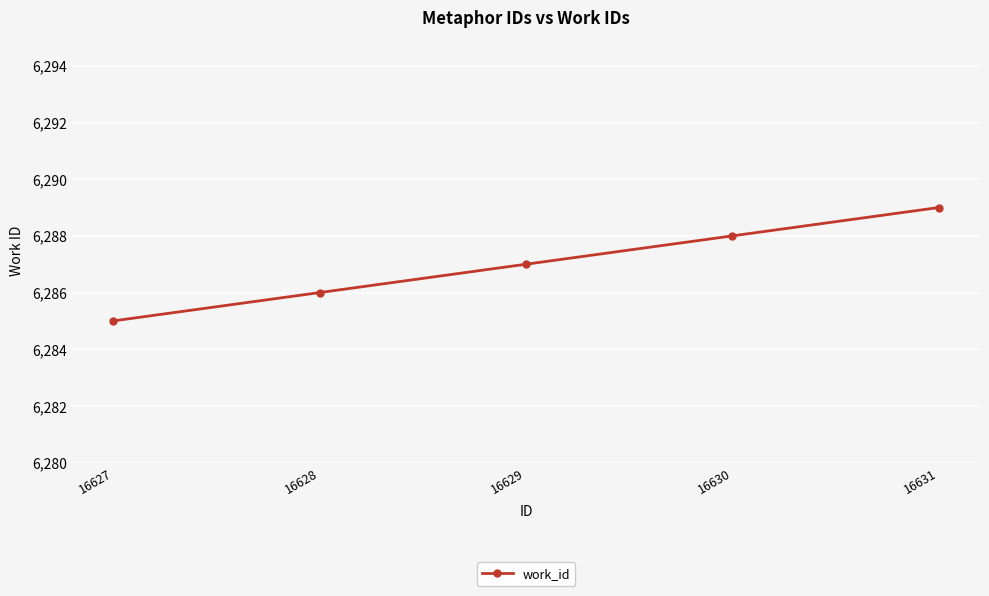

What is the greatest value displayed?

6289